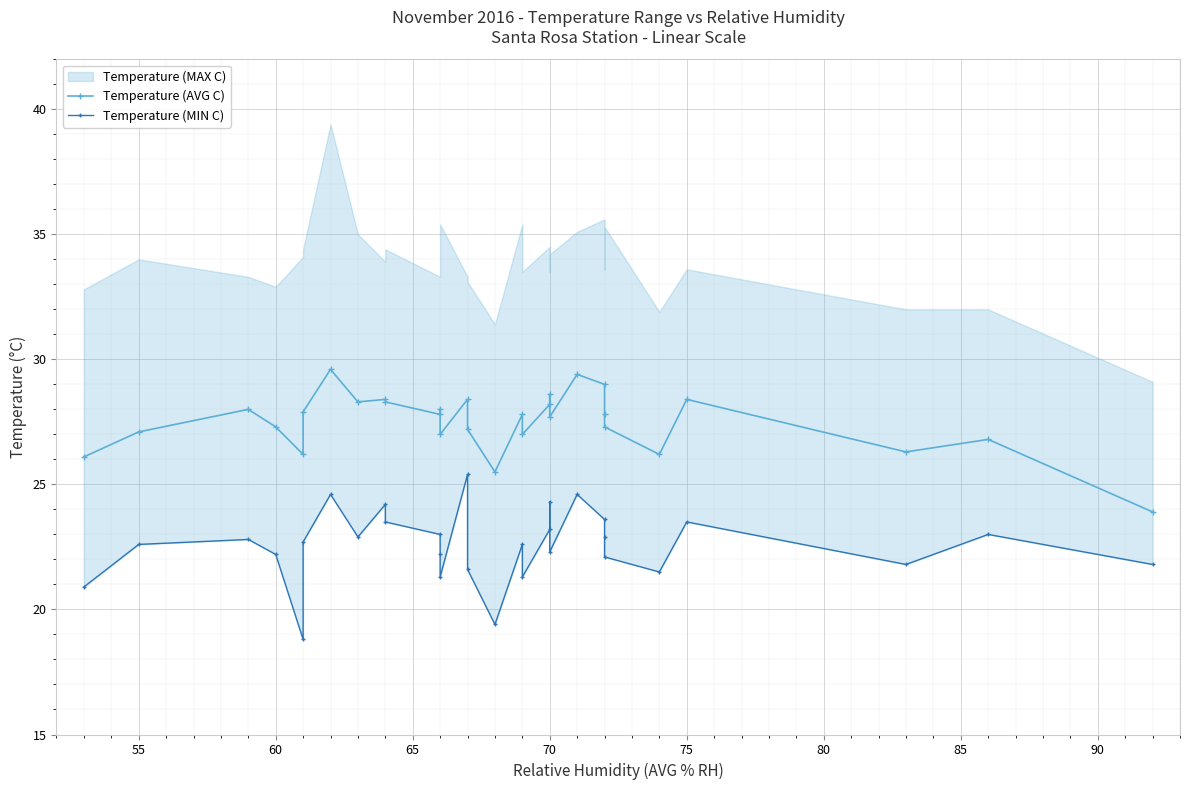

What is the difference between the maximum and minimum values in the Temperature (MIN C) series?

6.6